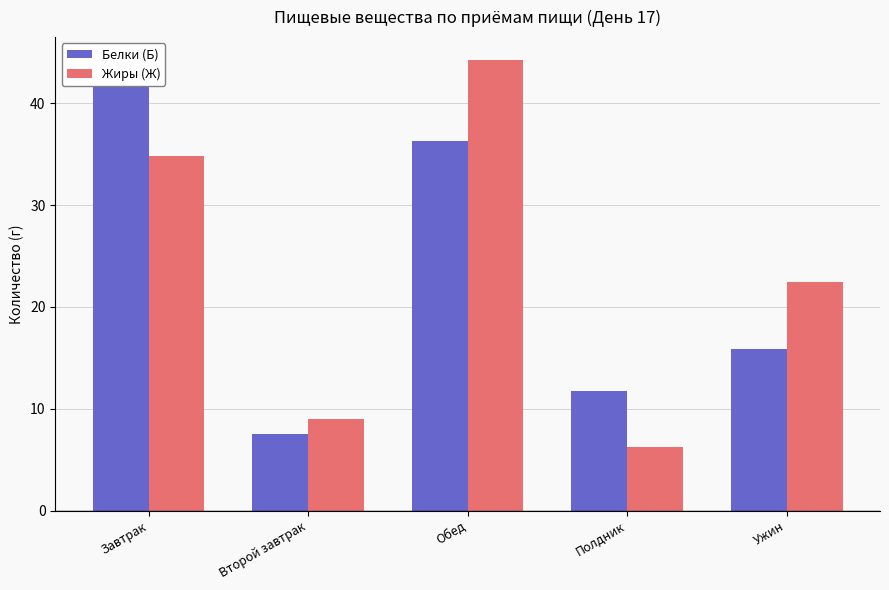

List the labels in order of Белки (Б) value, largest first.

Завтрак, Обед, Ужин, Полдник, Второй завтрак